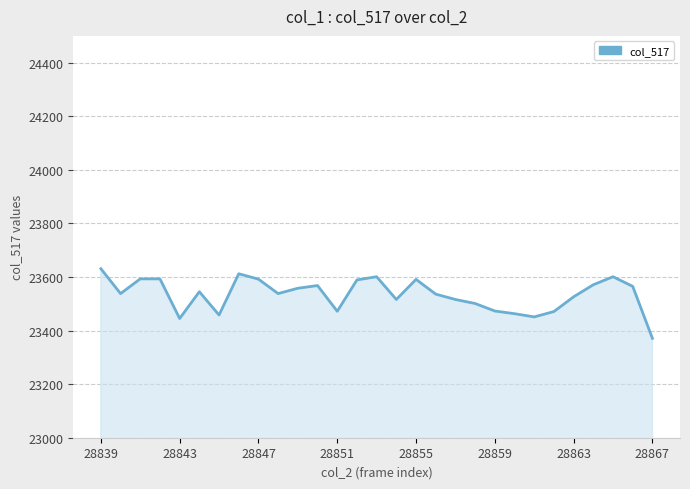

What is the smallest value displayed?

23371